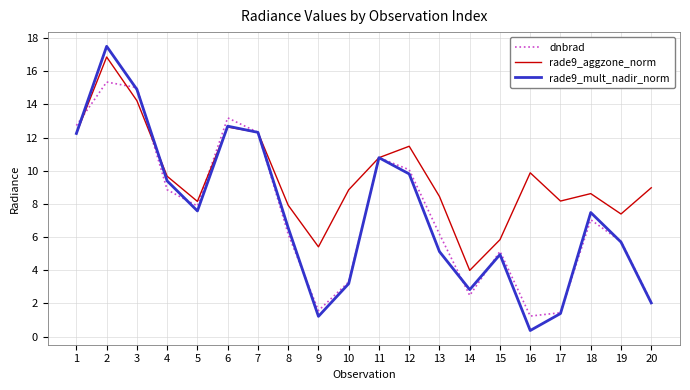

Reading left to right, transcribe all the data shown in this chart.

dnbrad: 12.7	15.4	15.0	8.9	7.9	13.2	12.3	6.2	1.6	3.3	10.8	10.1	6.2	2.5	5.1	1.2	1.4	7.0	5.7	2.1
rade9_aggzone_norm: 12.3	16.9	14.2	9.7	8.2	12.6	12.3	7.9	5.4	8.9	10.8	11.5	8.4	4.0	5.8	9.9	8.2	8.6	7.4	9.0
rade9_mult_nadir_norm: 12.3	17.5	14.9	9.4	7.6	12.7	12.3	6.6	1.2	3.2	10.8	9.8	5.1	2.8	4.9	0.4	1.4	7.5	5.7	2.0